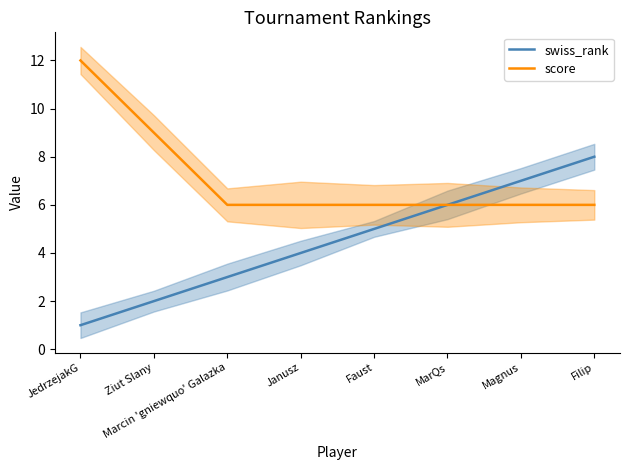

List the series in order of their overall mean, lowest first.

swiss_rank, score